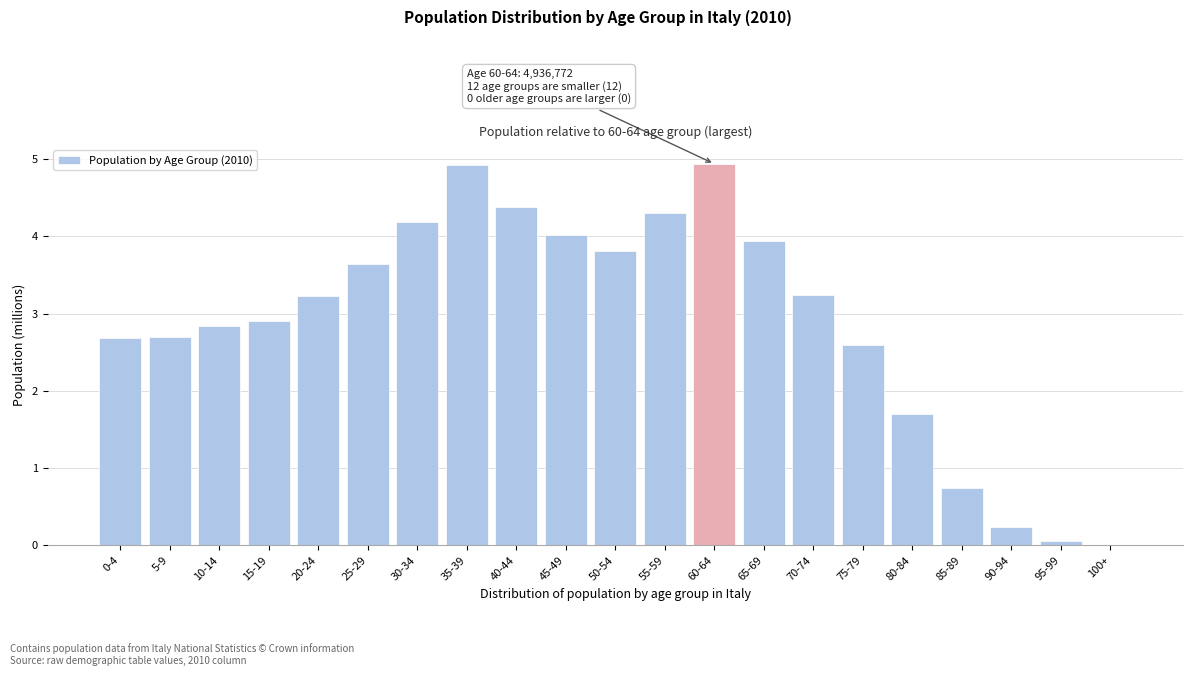

What is the sum of all values?

61.1